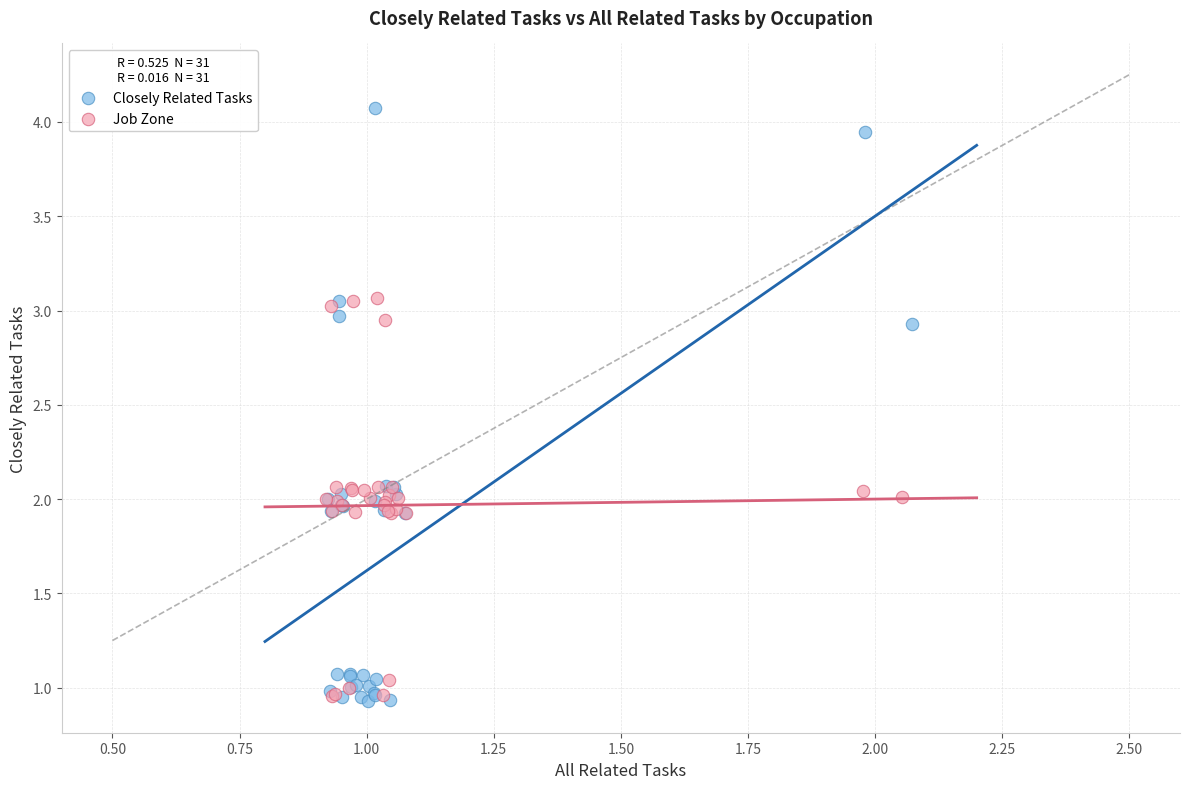

What are all the series names shown in the legend?

Closely Related Tasks, Job Zone